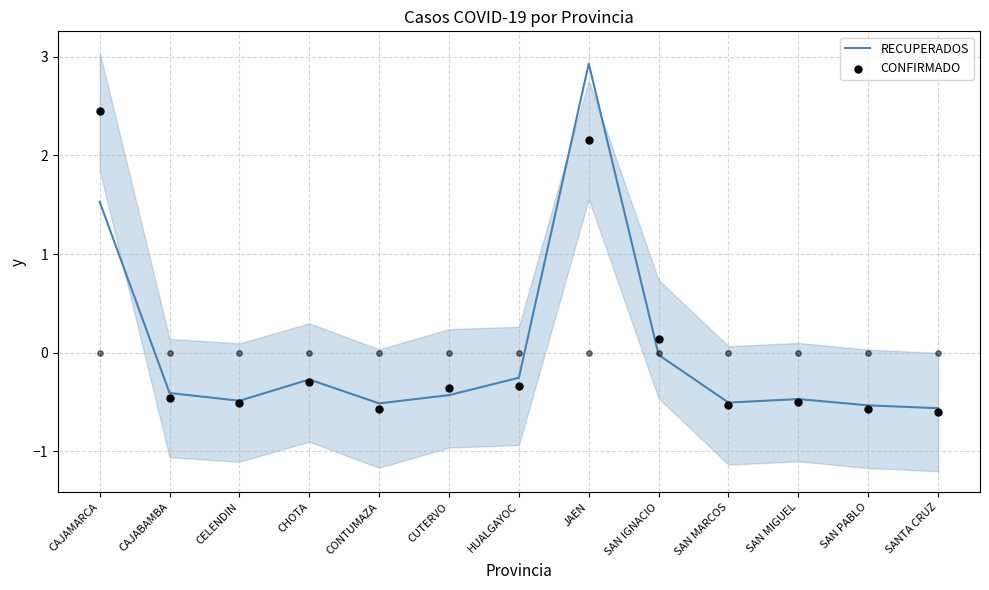

Which series has the largest total across all categories?

CONFIRMADO